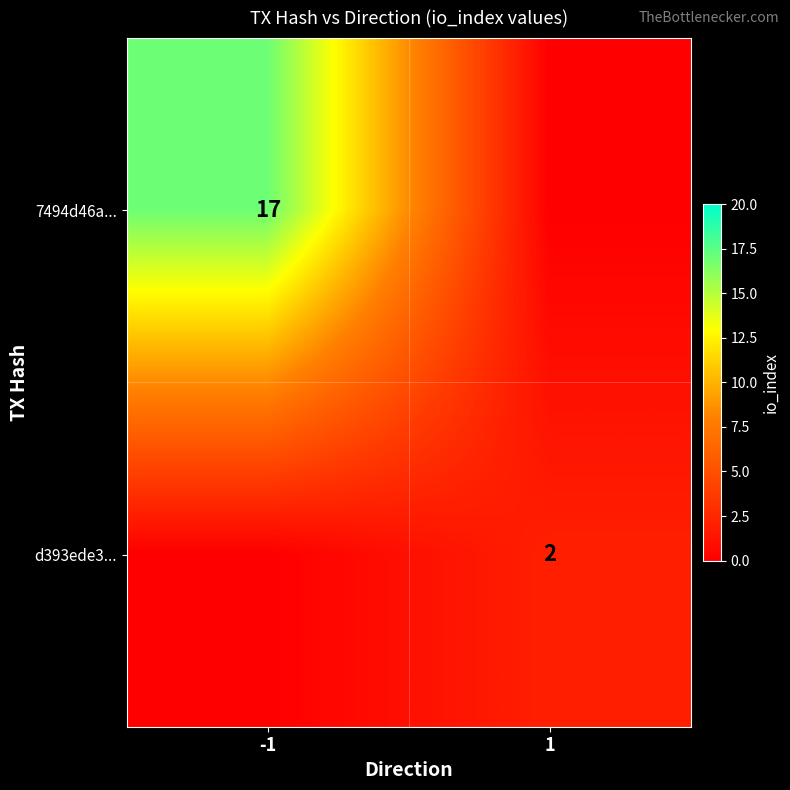

Is the value of d393ede3... at 1 greater than the value of 7494d46a... at -1?

No